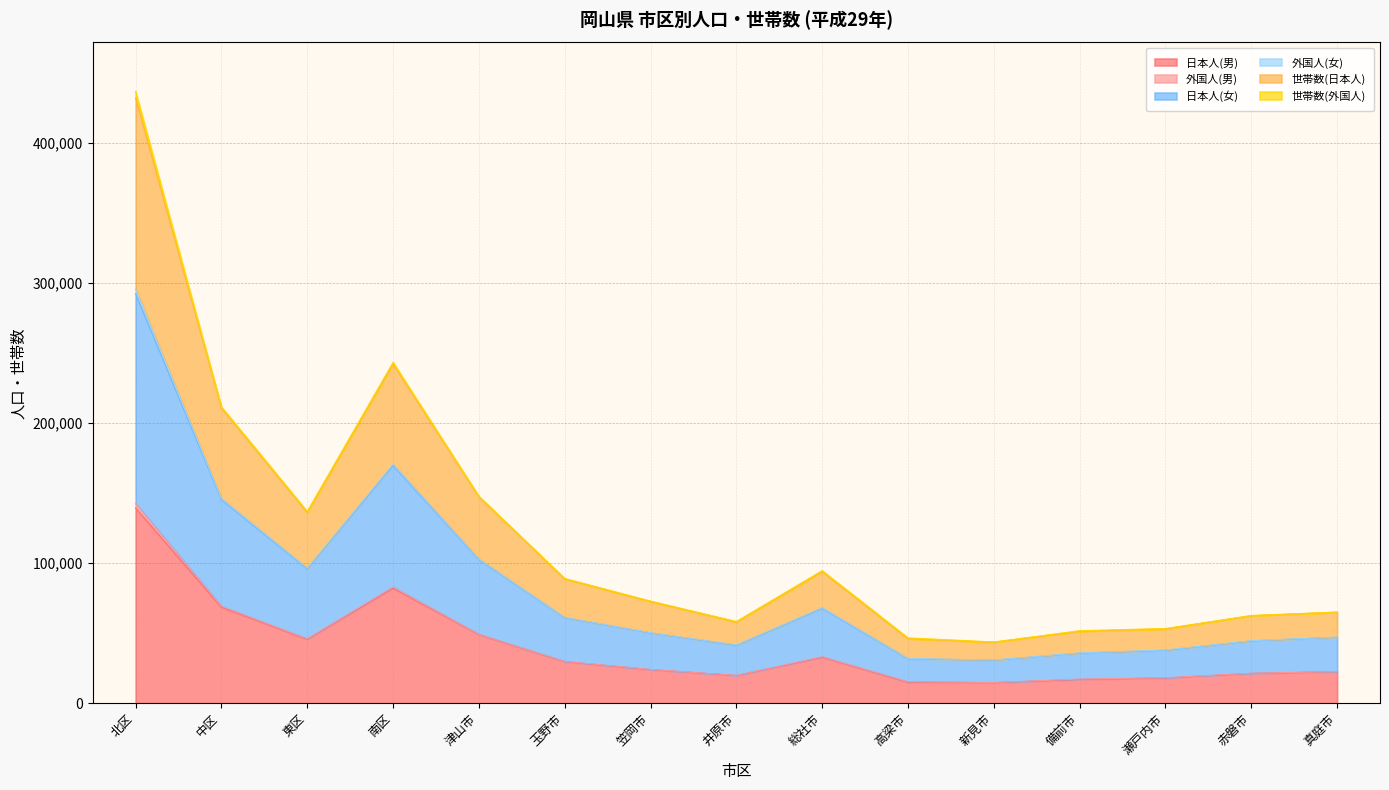

What is the total value across all series at 総社市?

94563